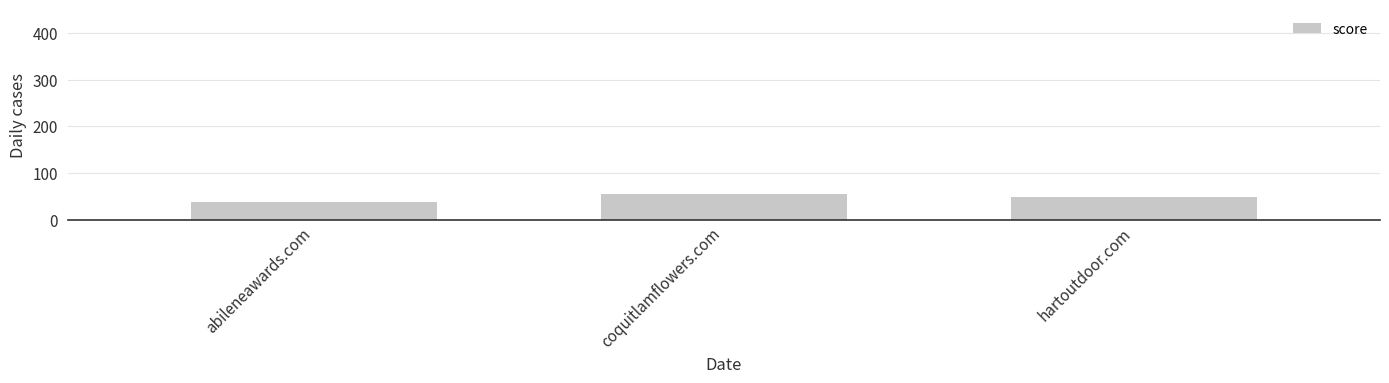

What is the maximum value shown in the chart?

55